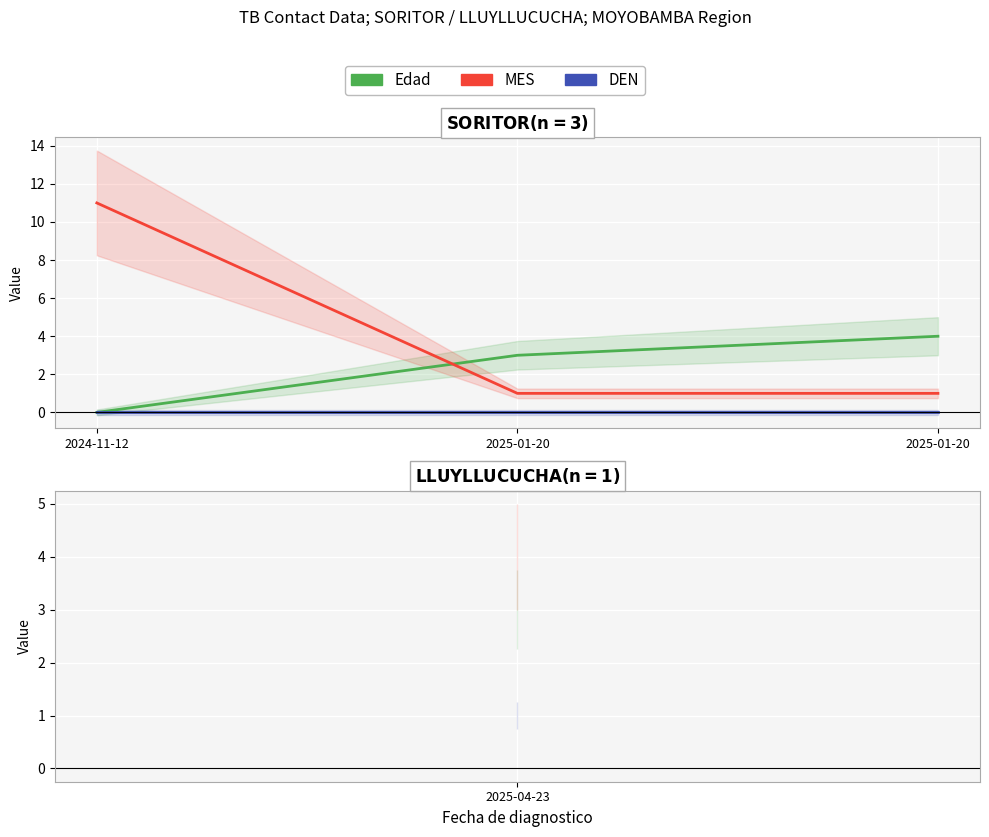

True or false: Edad has a value of 3 at 2025-01-20.

True